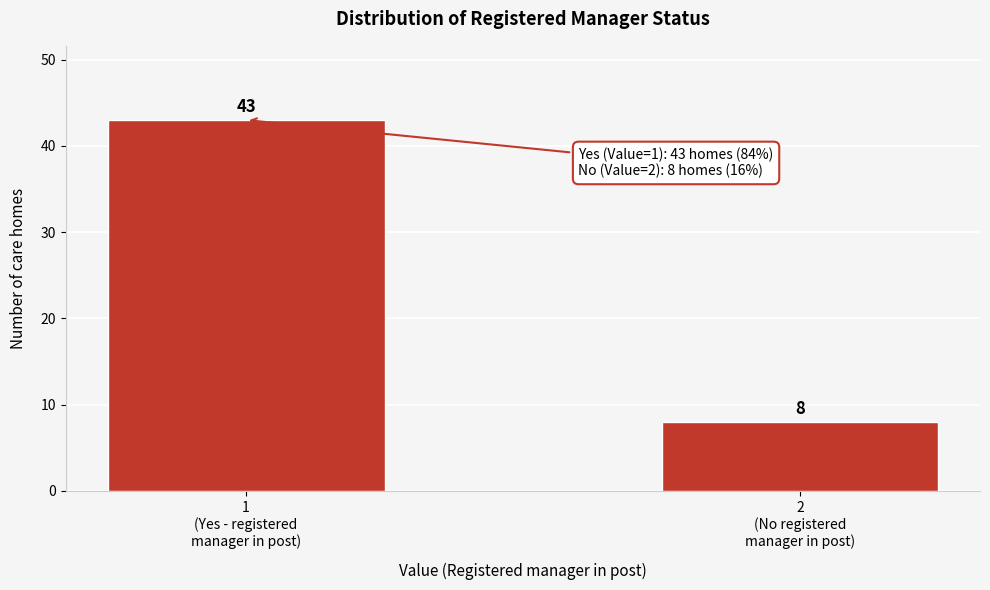

Reading right to left, extract all data points from this chart.

8	43